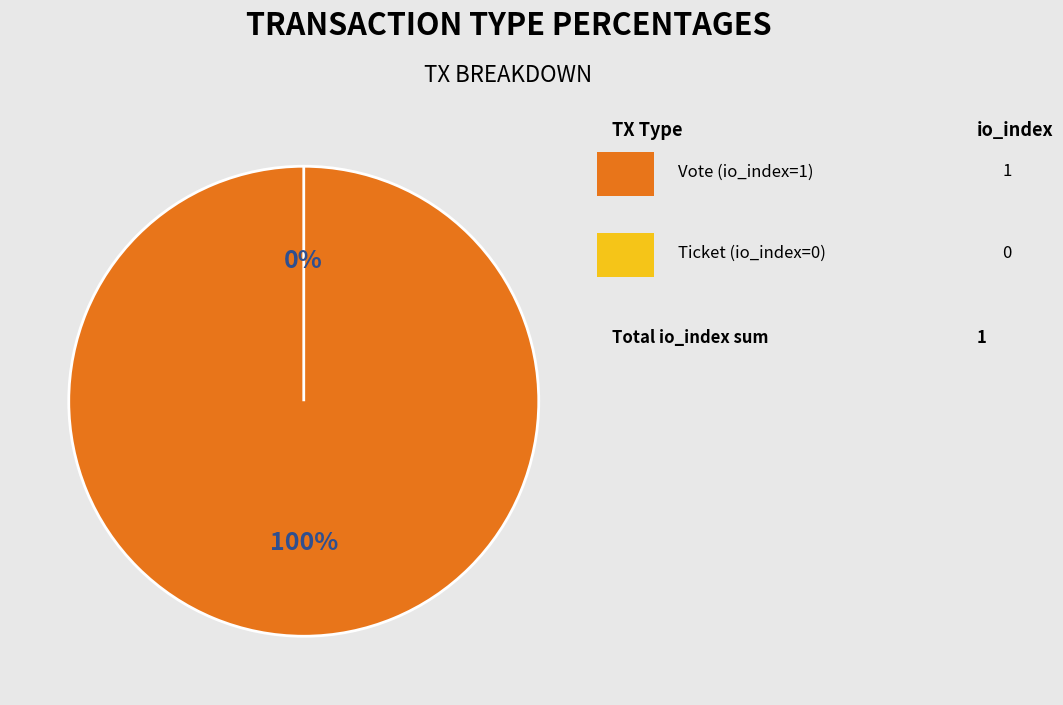

Is it true that Vote is 87% of the pie?

False